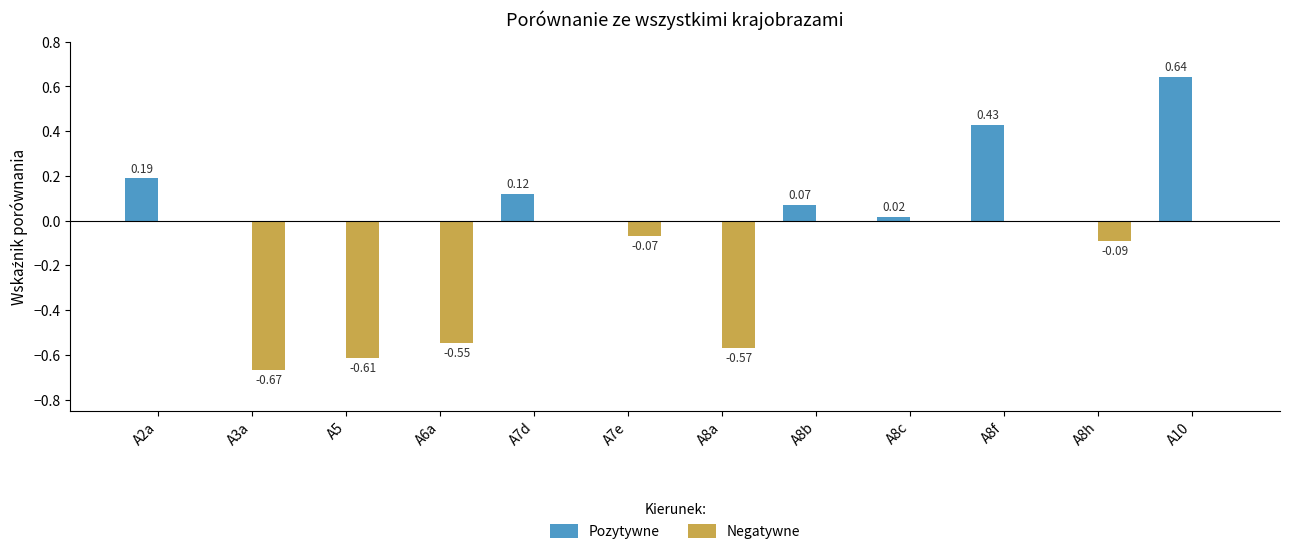

What is the sum of the Pozytywne values at A10 and A2a?

0.8